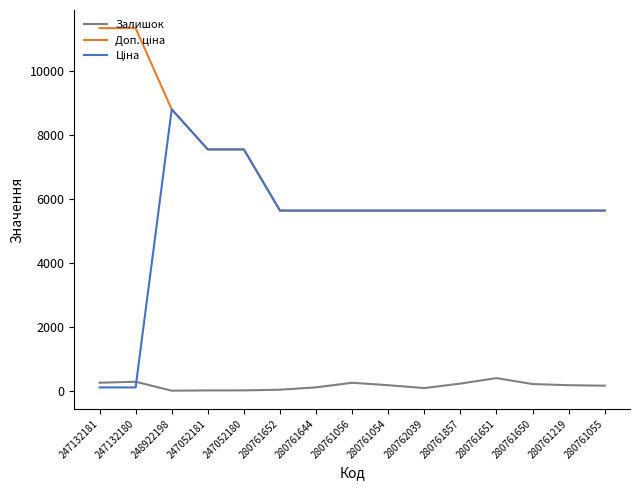

Is it true that Залишок equals 260.0 at 247132181?

True